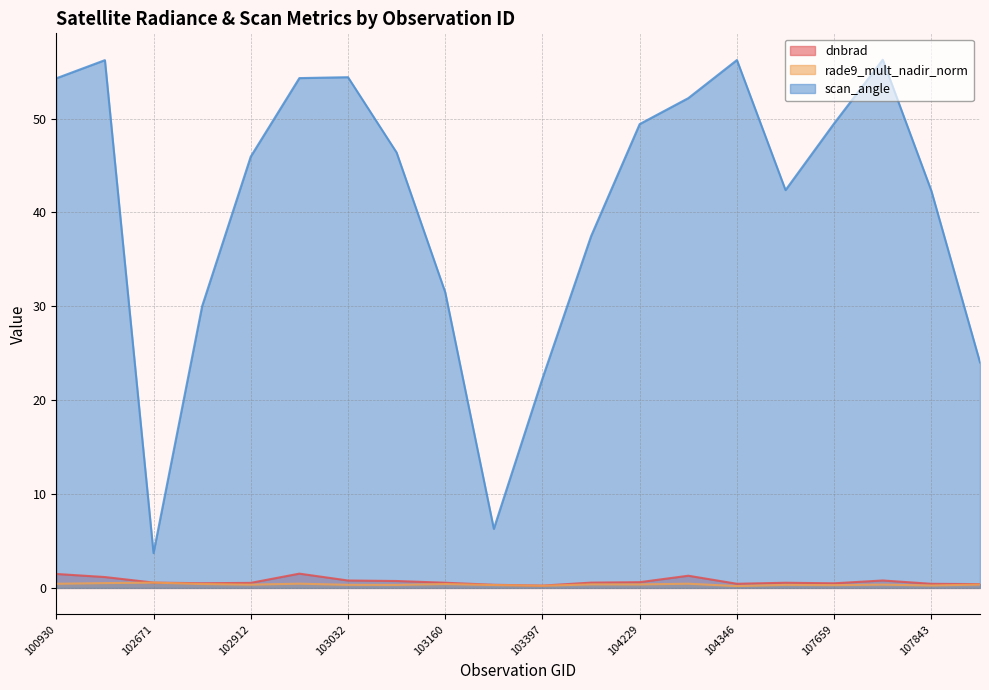

Which category has the highest value in the dnbrad series?

102920